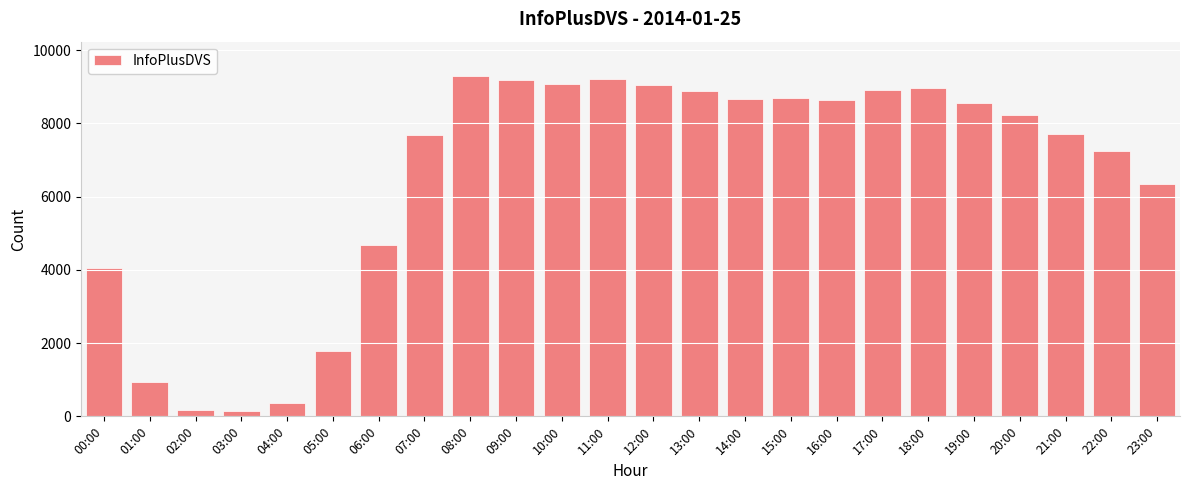

Which category has the highest value across all series?

08:00